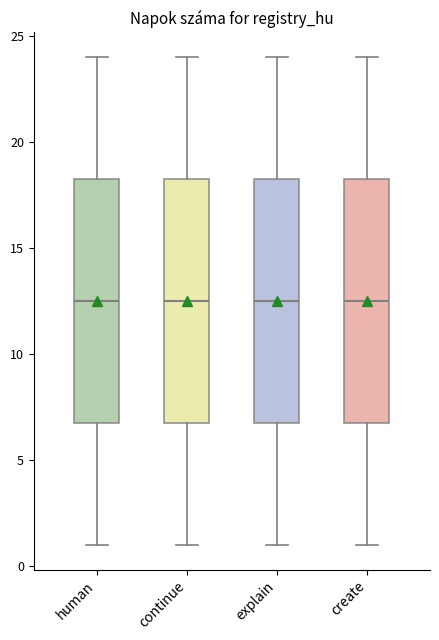

Where is the upper edge of the box for explain on the y-axis? The values are not printed on the chart, so give them approximately, as read against the axis.

18.5